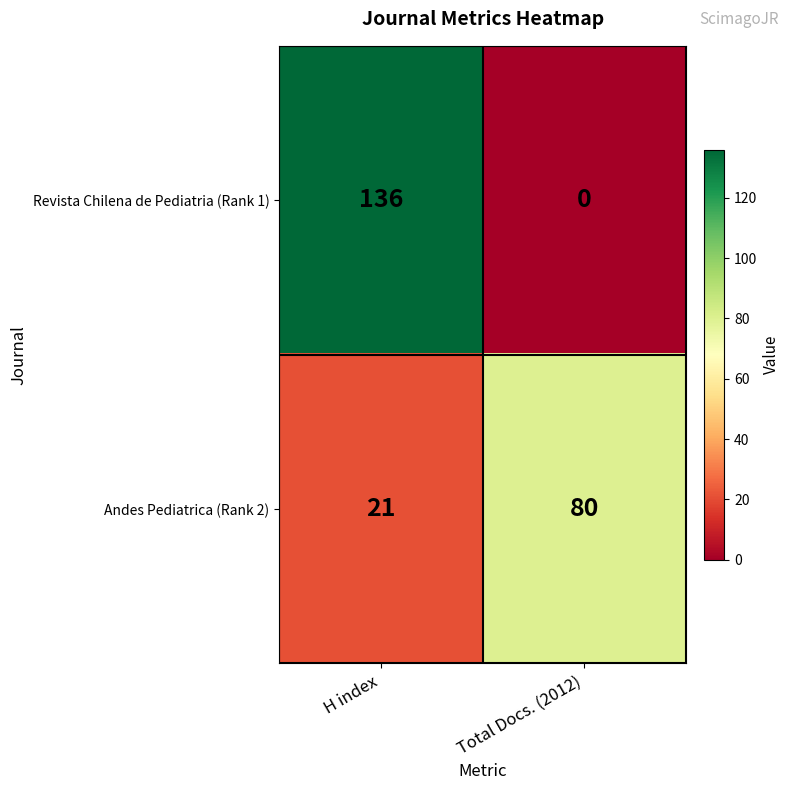

The value of Andes Pediatrica (Rank 2) at Total Docs. (2012) is 114. True or false?

False